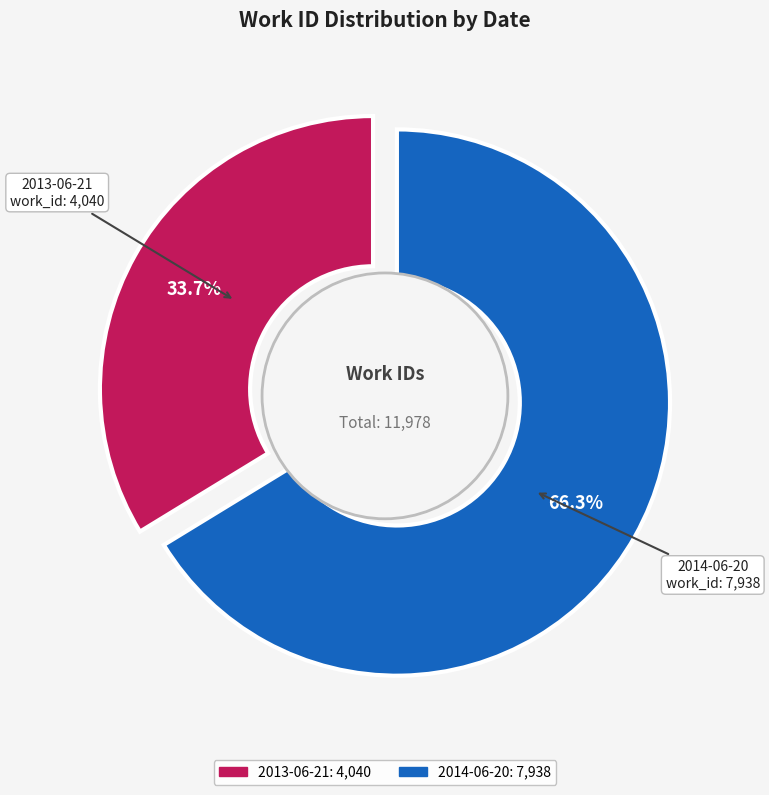

What is the smallest slice in the pie chart?

2013-06-21